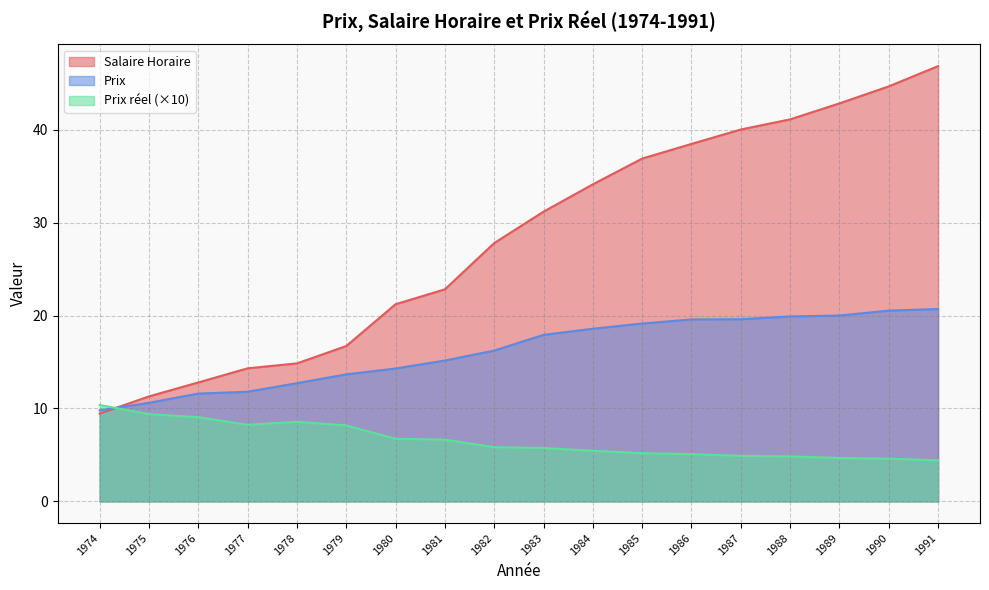

Does the chart have visible grid lines?

Yes